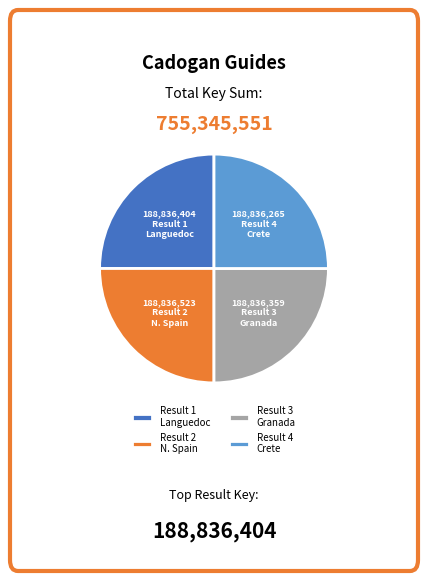

What is the ratio of the value at Result 3 Granada to the value at Result 2 N. Spain?

1.0